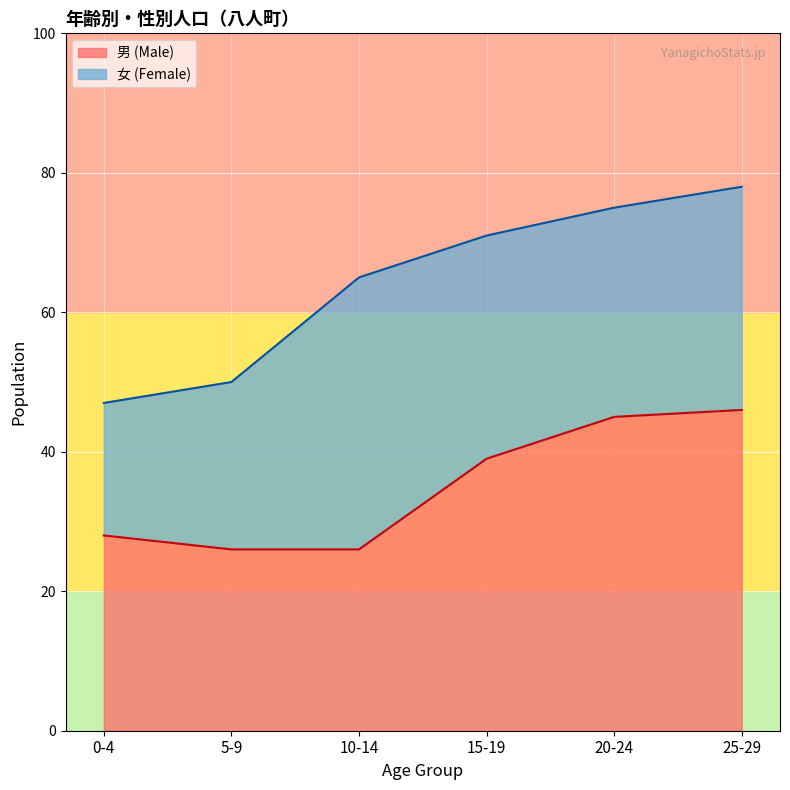

What is the difference between the maximum and minimum values?

20